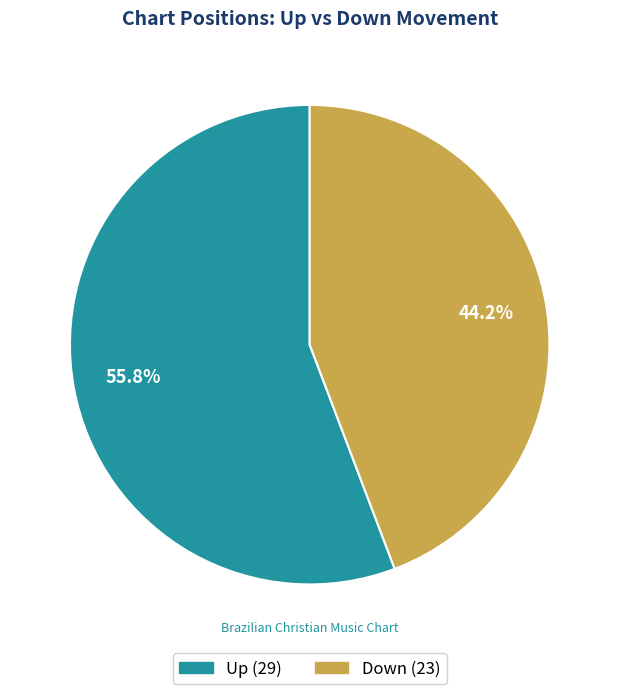

What is the smallest slice in the pie chart?

Down (23)